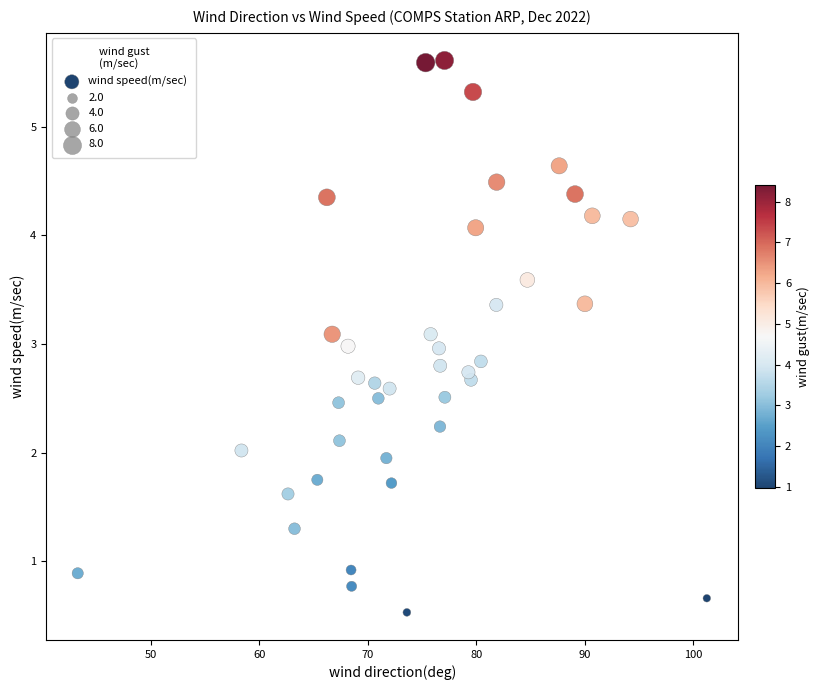

What is the range of X values (max minus min)?

58.0